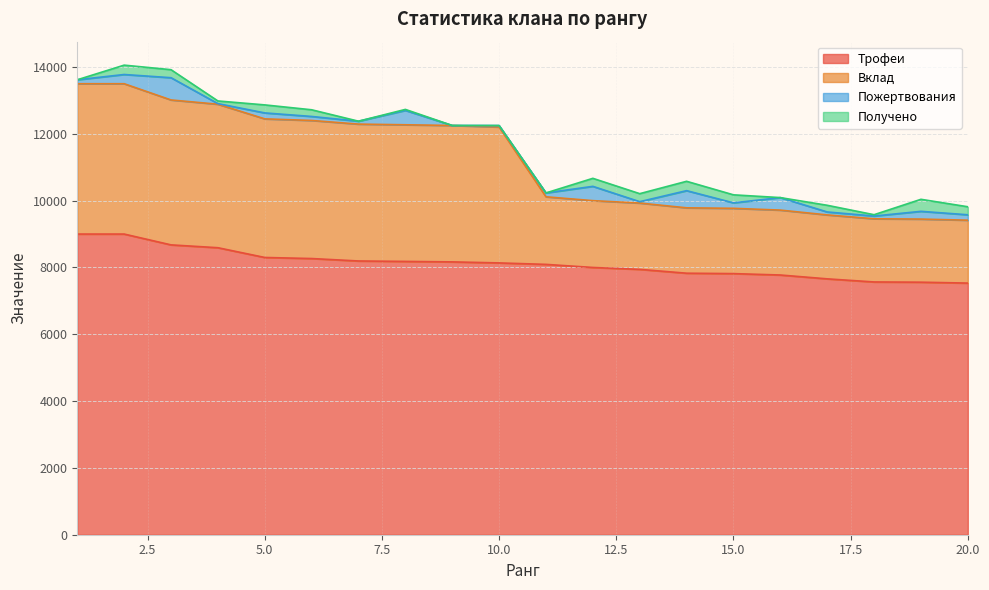

Where is Трофеи nearest to the value 8266?

6